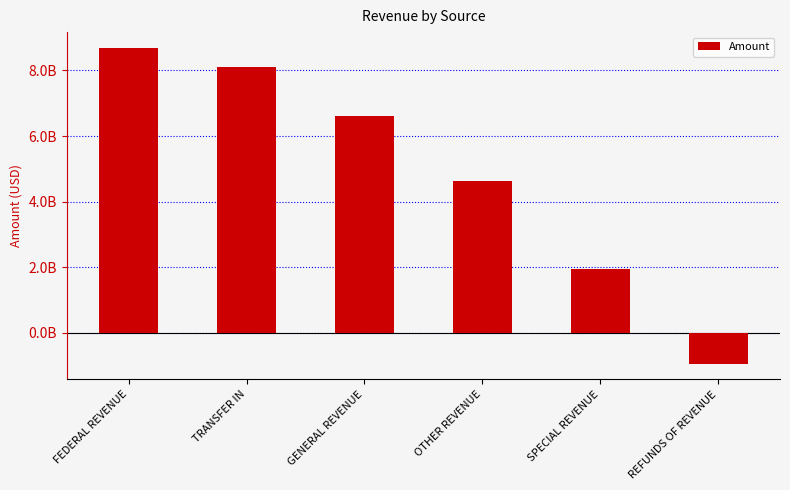

What is the smallest value displayed?

-936761518.5